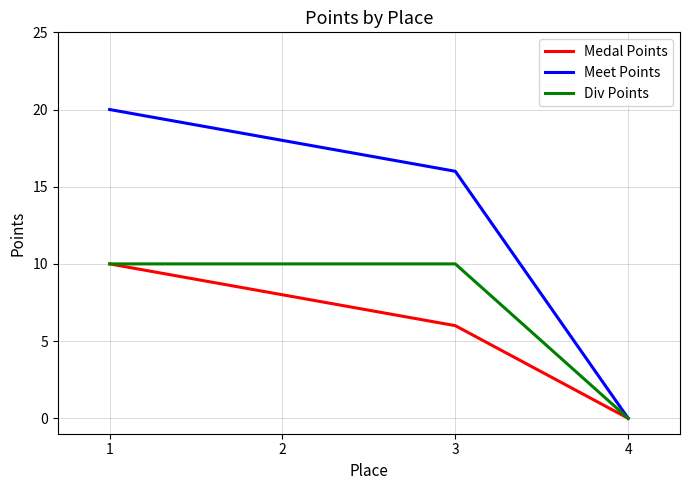

List the labels in order of Medal Points value, largest first.

1, 2, 3, 4